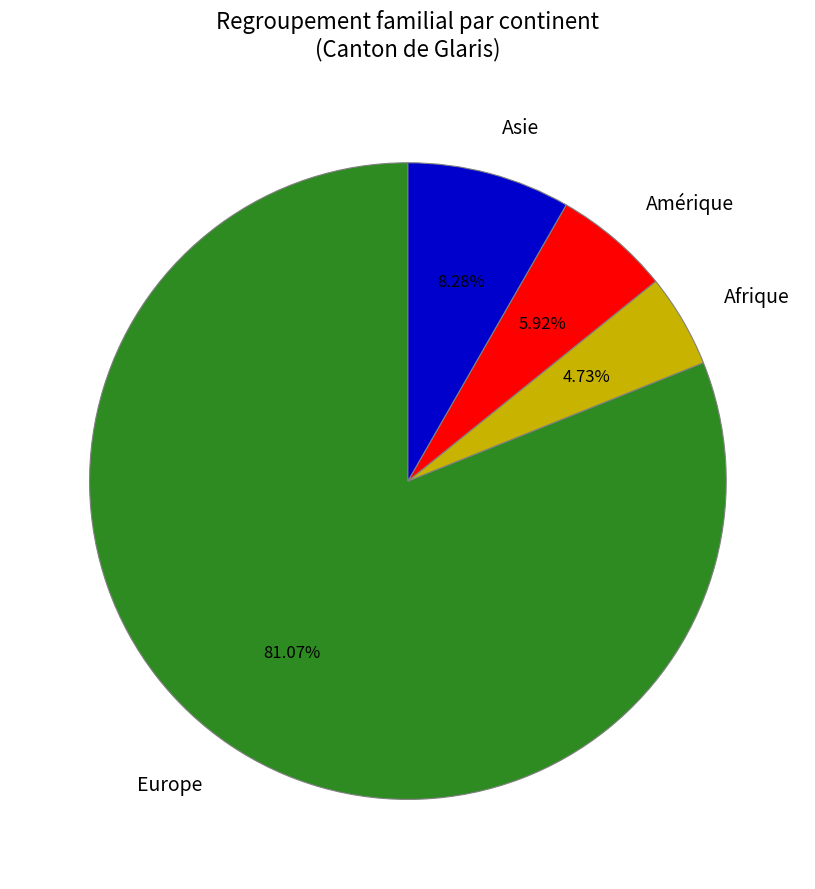

Which slice is the smallest?

Afrique